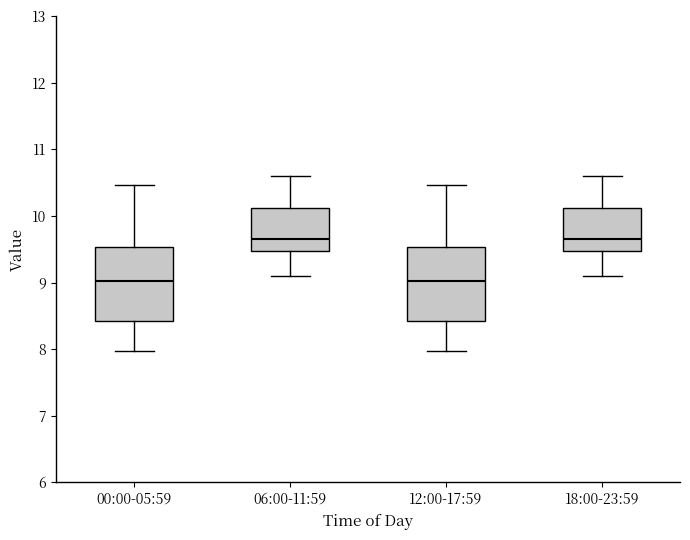

Reading left to right, transcribe this box plot: for each box, give where its median line is, the range the box spans, and where its two whiskers end, as read against the y-axis. The values are not printed on the chart, so give them approximately, as read against the axis.

00:00-05:59: median 9.0, box 8.4 to 9.5, whiskers 8.0 to 10.5
06:00-11:59: median 9.7, box 9.5 to 10.1, whiskers 9.1 to 10.6
12:00-17:59: median 9.0, box 8.4 to 9.5, whiskers 8.0 to 10.5
18:00-23:59: median 9.7, box 9.5 to 10.1, whiskers 9.1 to 10.6